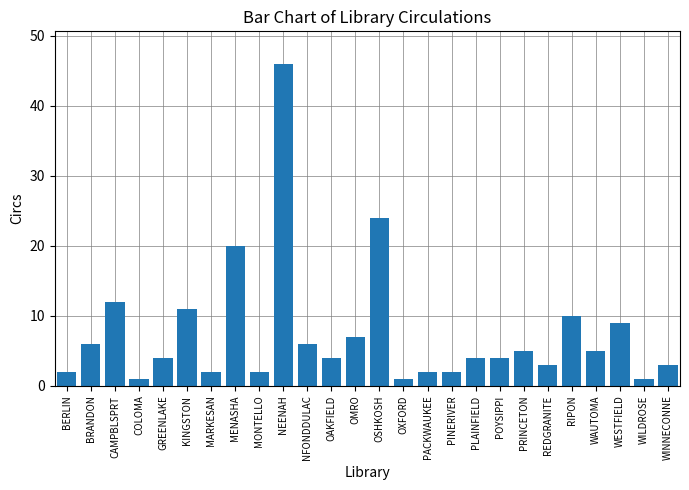

Are the bars grouped side by side (vs. stacked)?

No